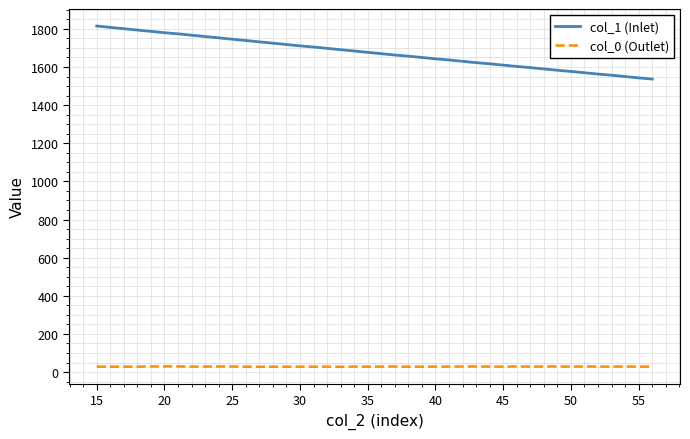

Which series has the largest total across all categories?

col_1 (Inlet)